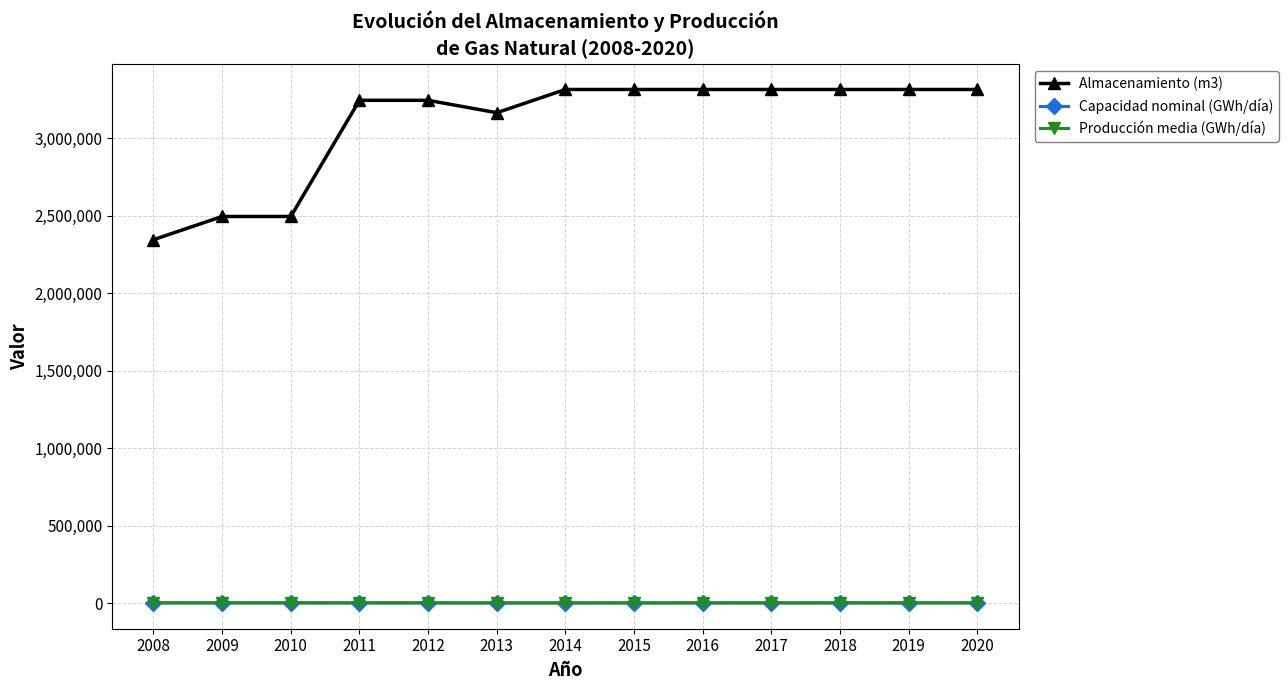

What is the difference between the second highest and second lowest values in the Producción media (GWh/día) series?

468